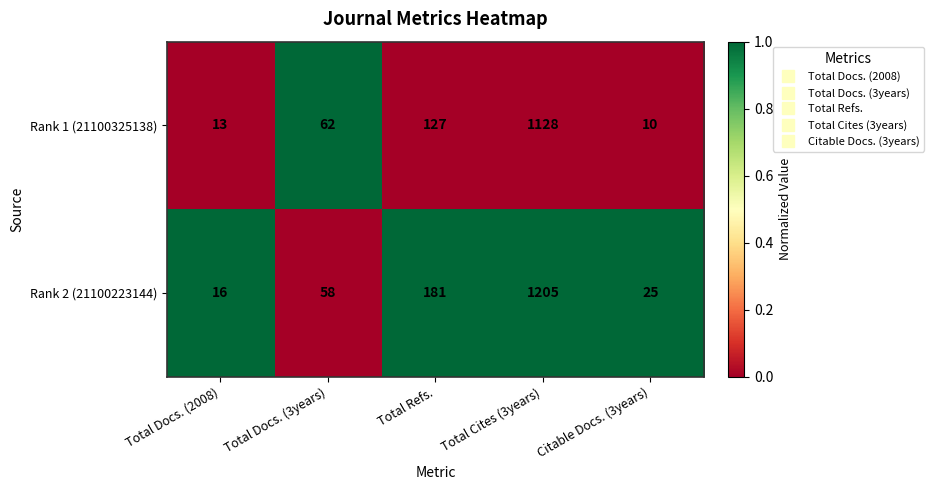

The value of Rank 1 (21100325138) at Total Cites (3years) is 2015. True or false?

False